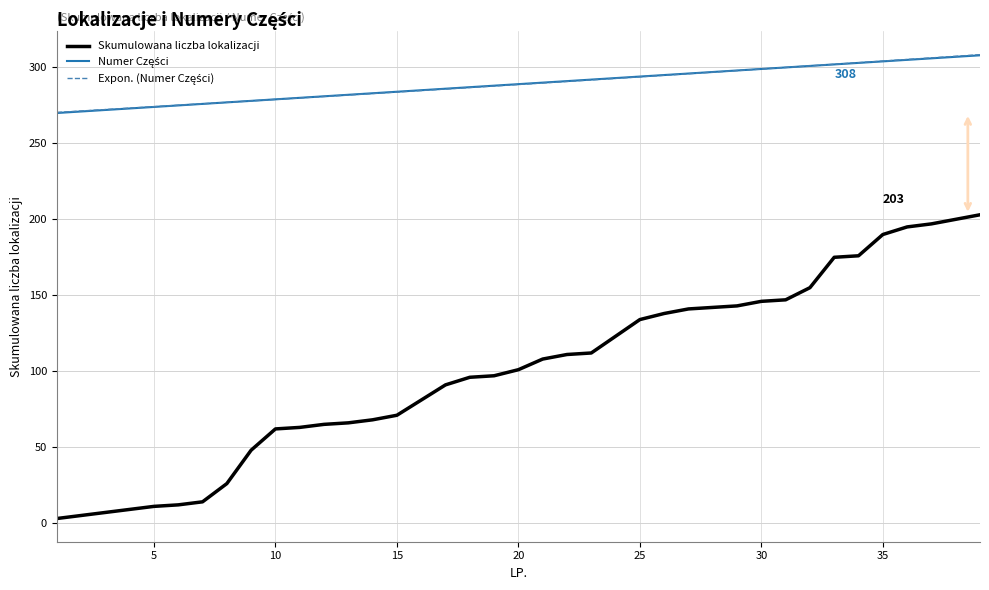

Which series has the widest spread of values?

Skumulowana liczba lokalizacji